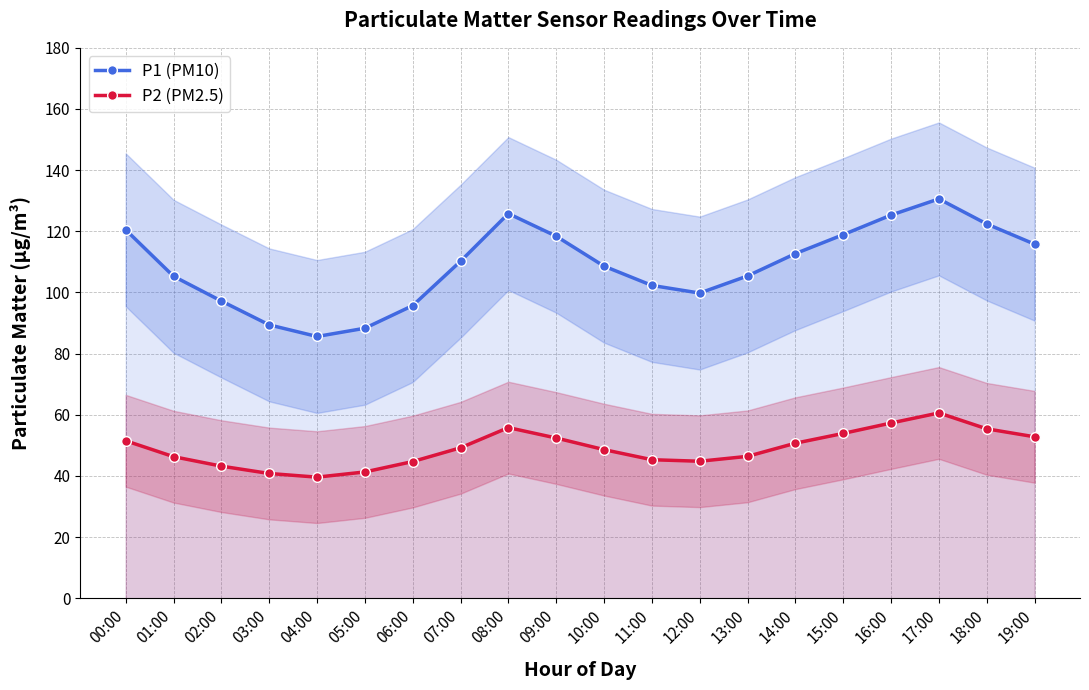

True or false: P2 (PM2.5) and P1 (PM10) cross at least once.

False